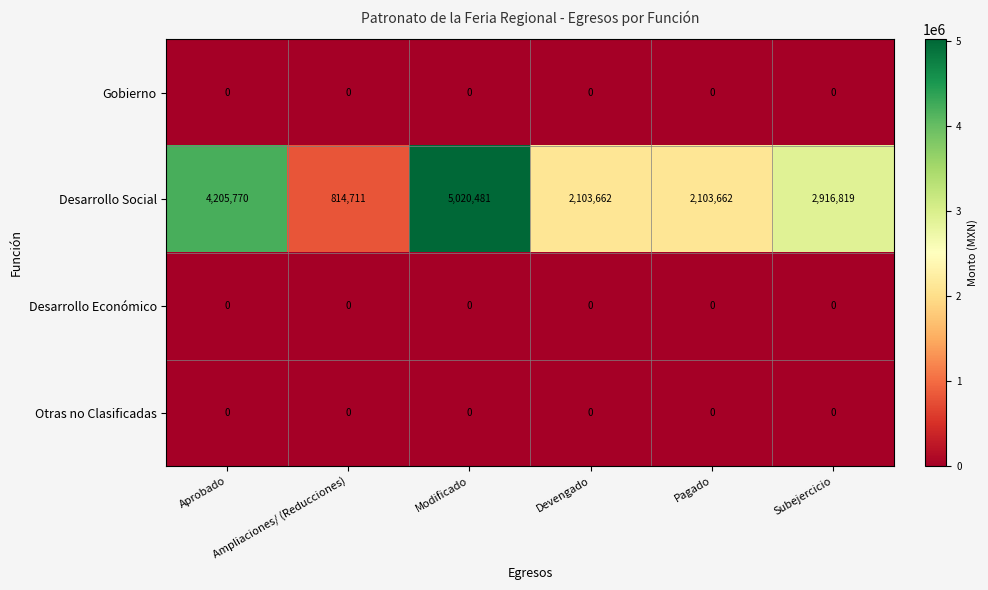

Which series changed the most between Devengado and Subejercicio?

Desarrollo Social